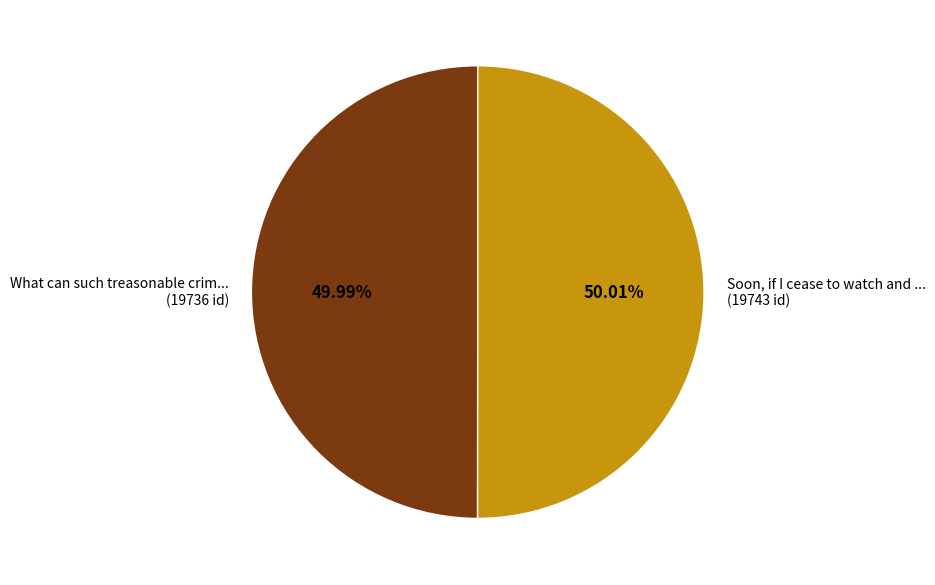

How many segments does this pie chart have?

2